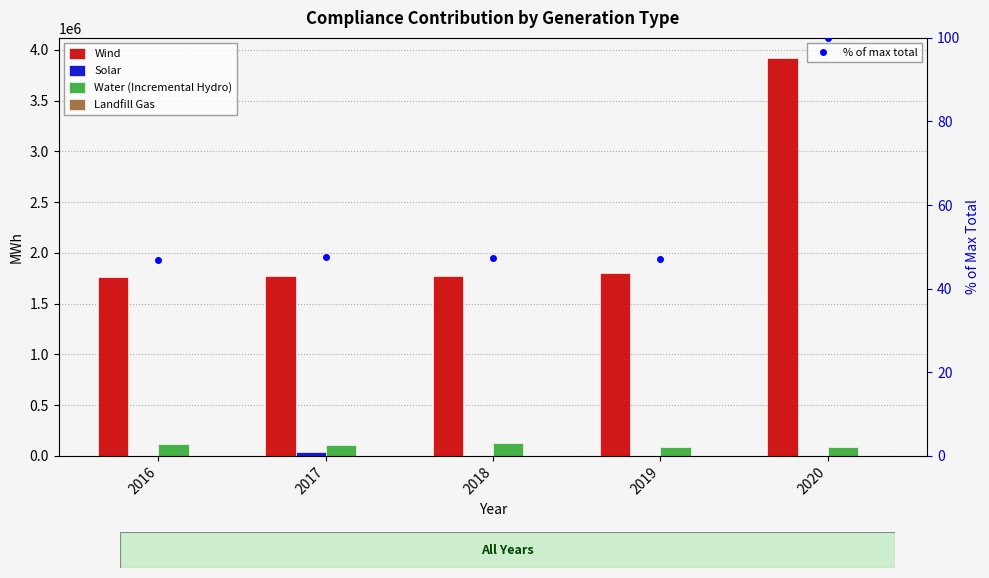

At which label does Water (Incremental Hydro) first exceed 105188?

2016